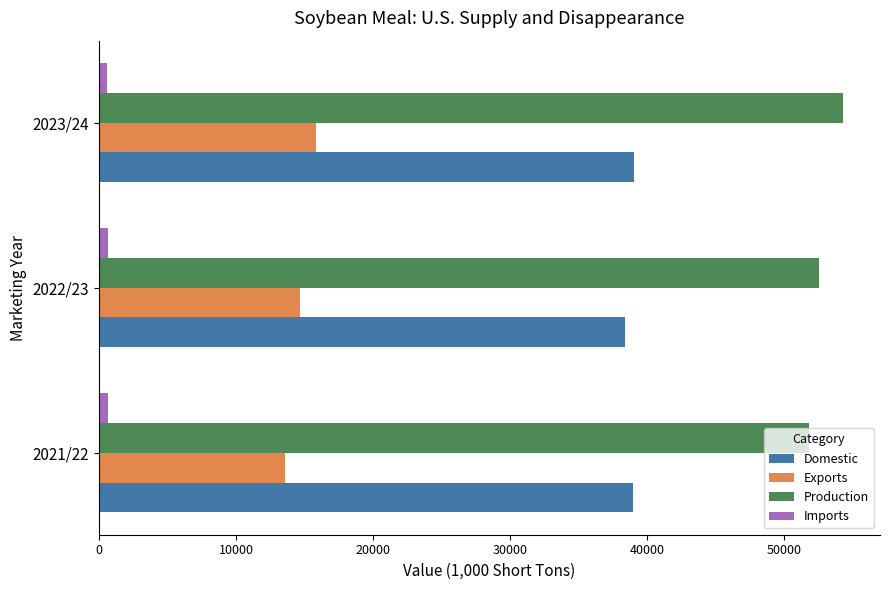

Which series has the largest total across all categories?

Production